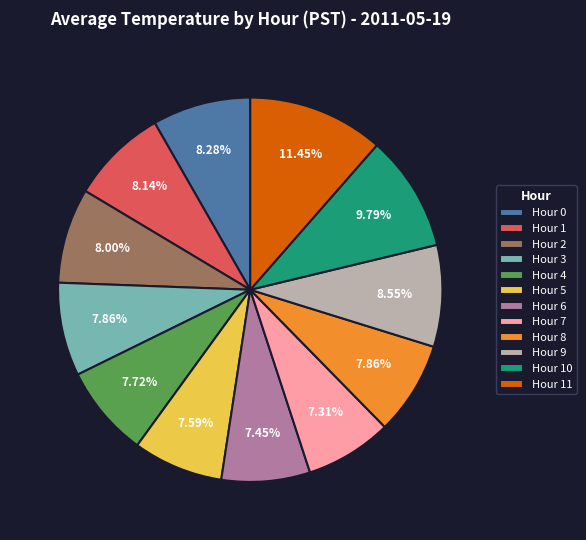

What is the ratio of the value at Hour 7 to the value at Hour 6?

1.0